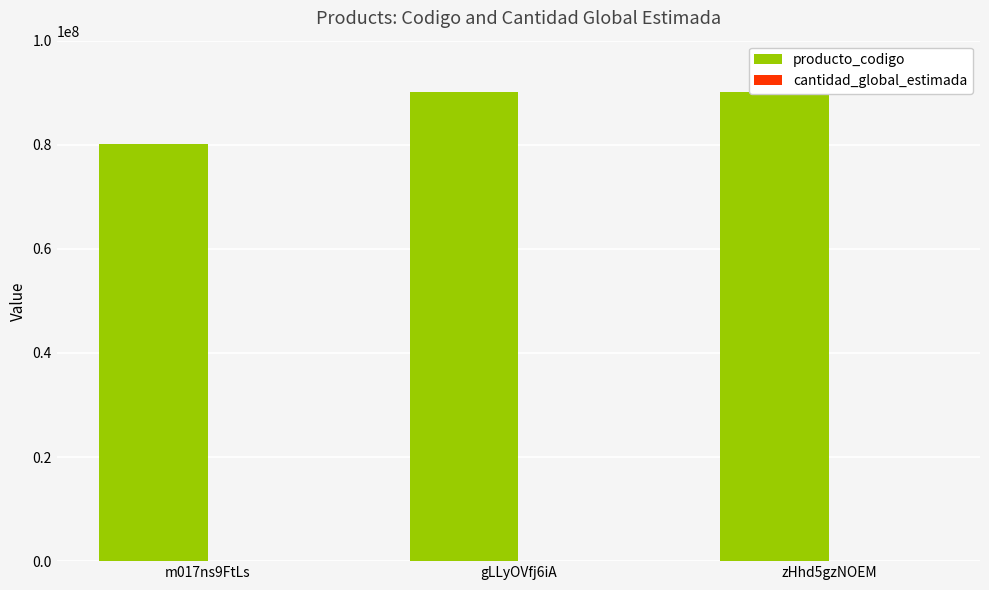

What is the label of the 1st bar from the left?

m017ns9FtLs